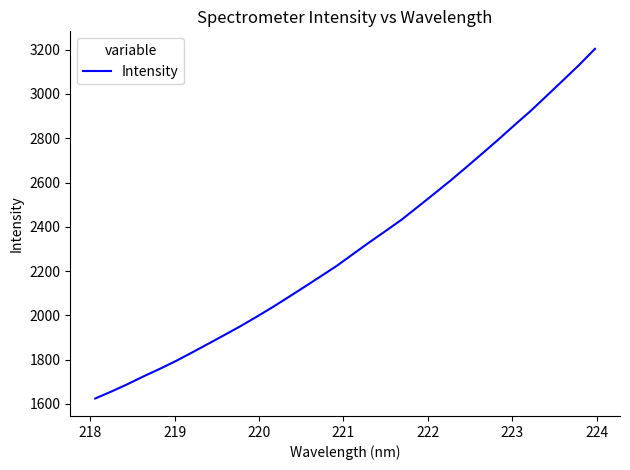

What is the average value?

2309.1